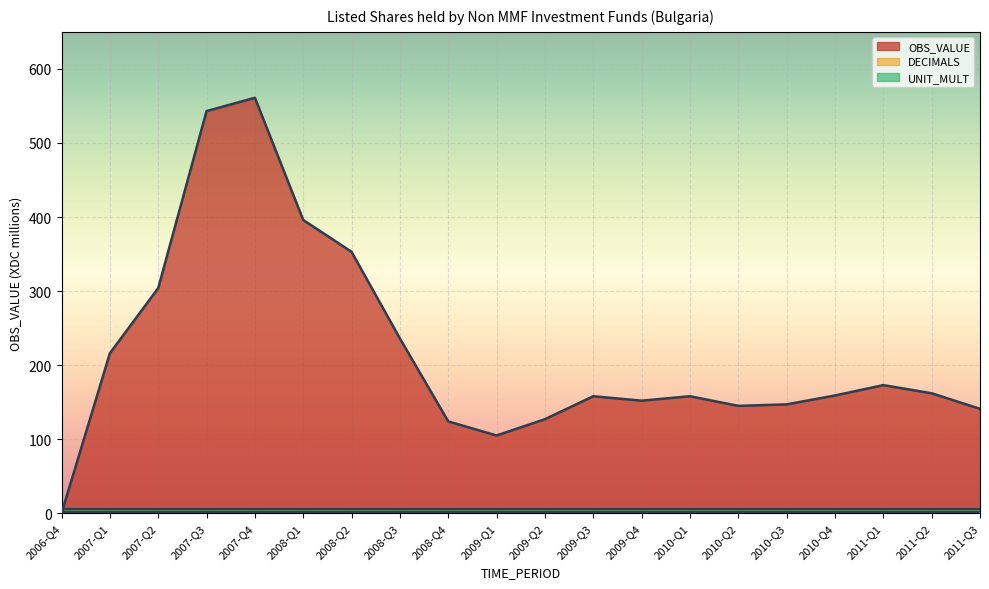

At 2011-Q3, list the series in order from largest to smallest.

OBS_VALUE, UNIT_MULT, DECIMALS